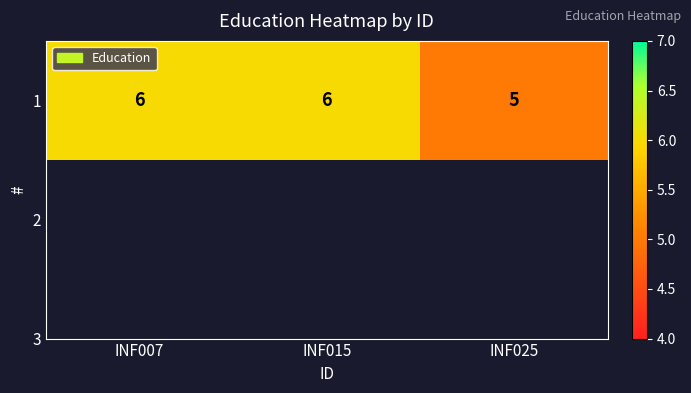

Reading right to left, list all the values displayed in this chart.

INF025=5	INF015=6	INF007=6